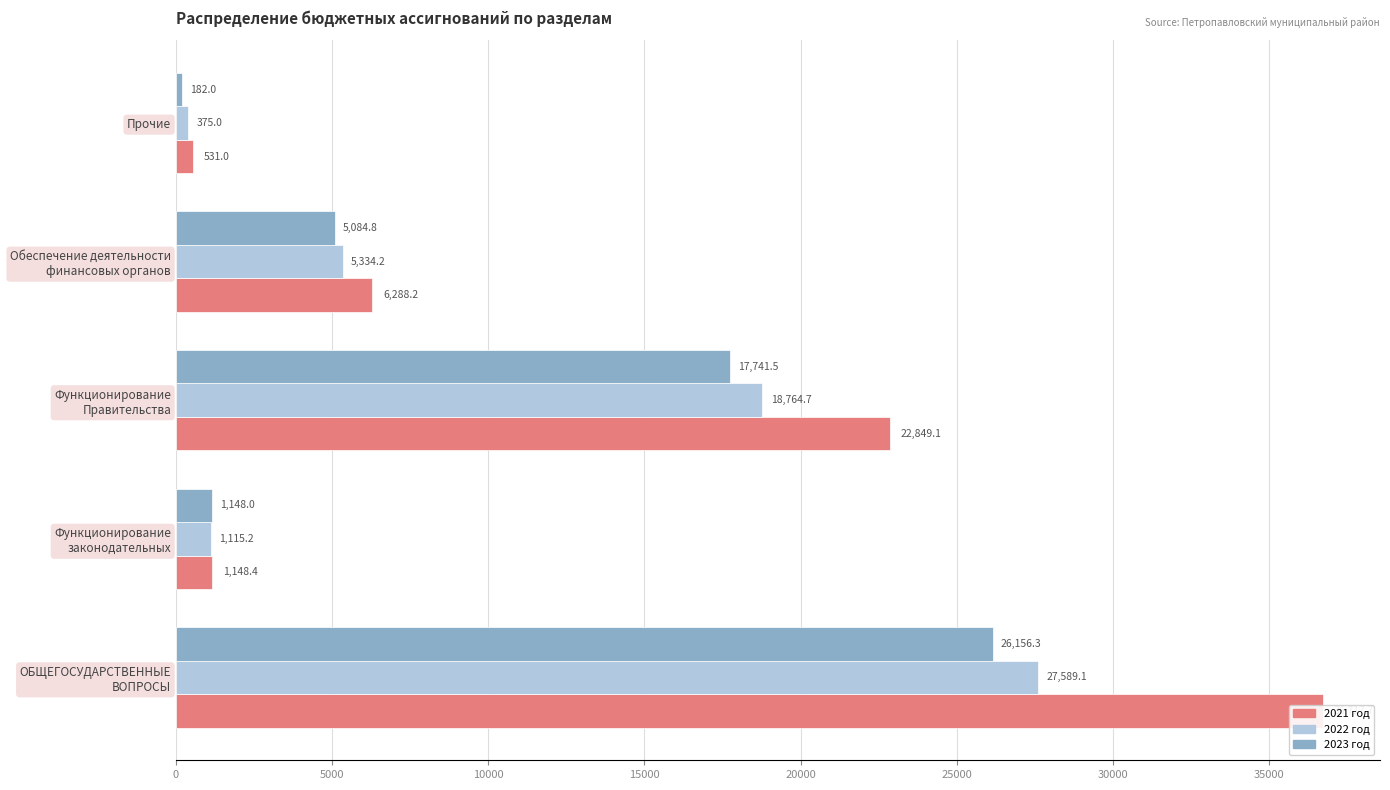

What is the value of the 2023 год bar at the 4th from the left?

5084.8